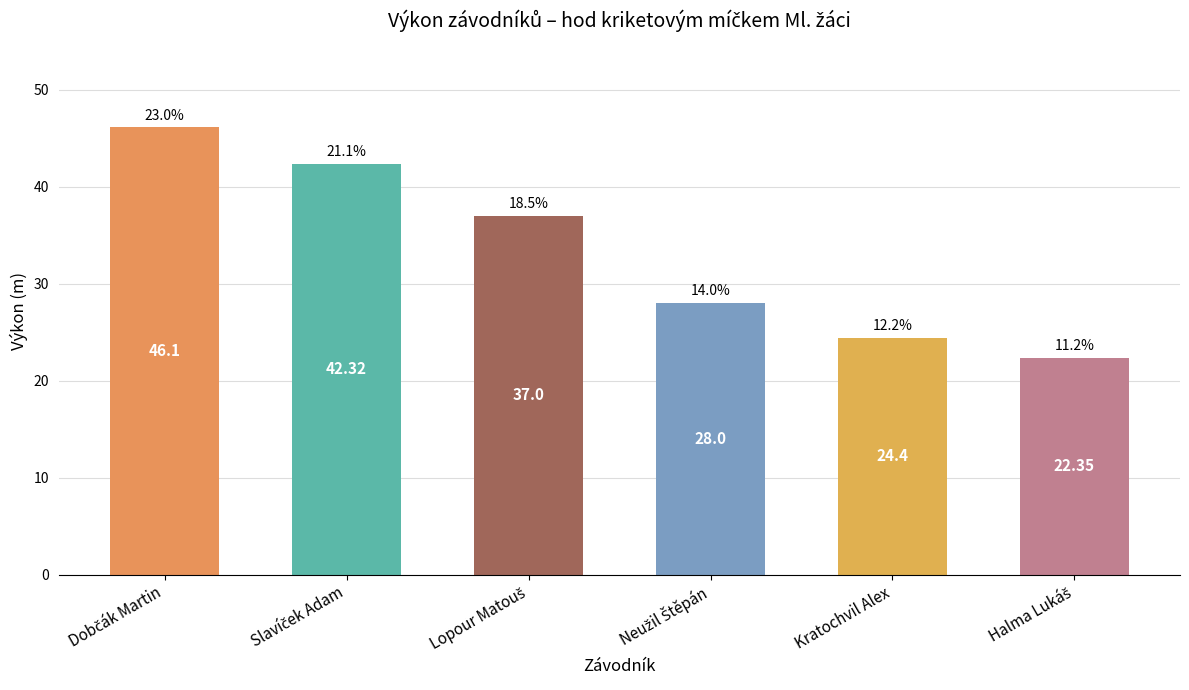

What is the difference between the second highest and second lowest values?

17.9